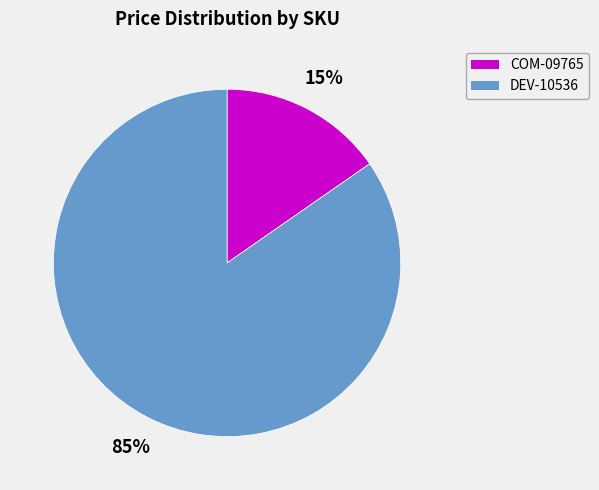

Count the number of slices in the pie.

2